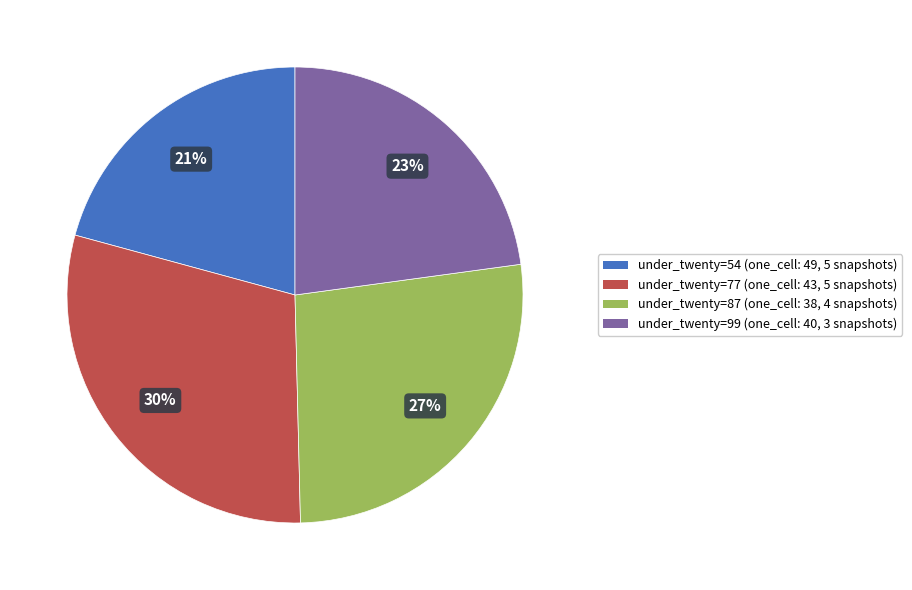

How many slices are in this pie chart?

4